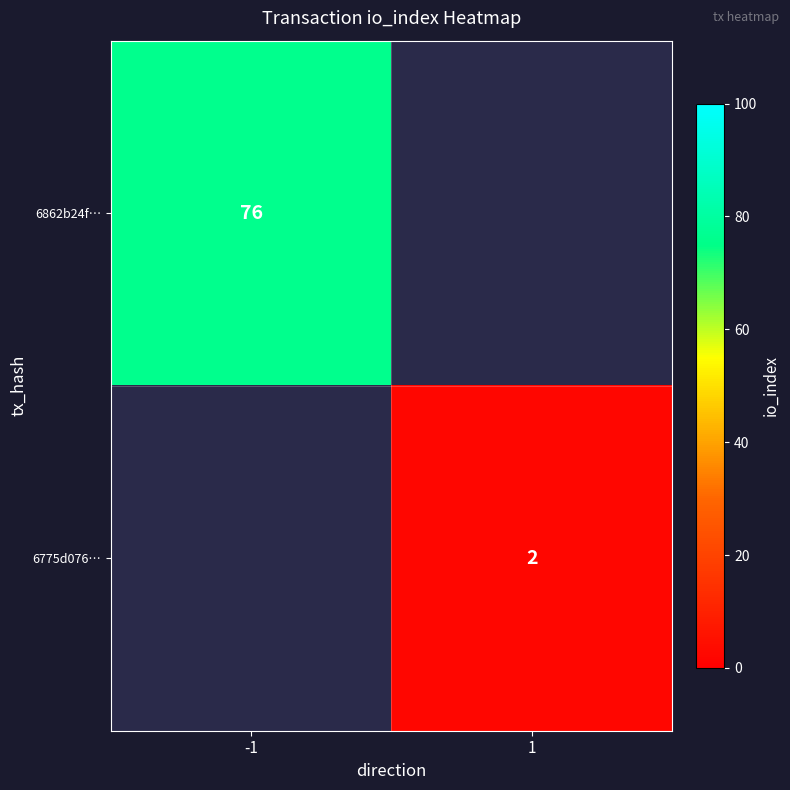

The value of 6862b24f… at -1 is 76. True or false?

True